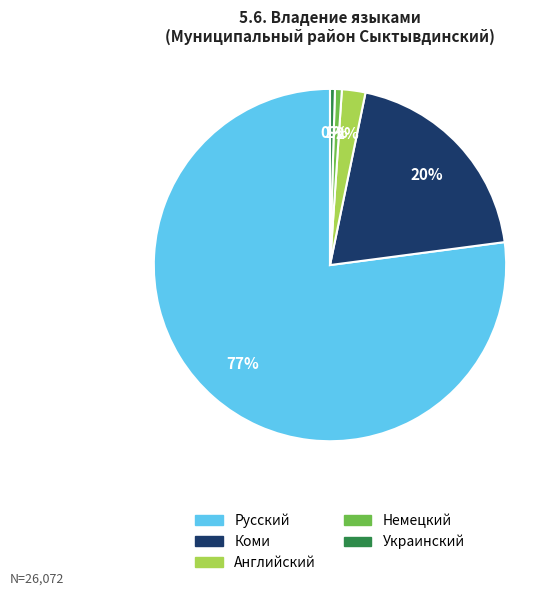

Is there a majority slice in this chart?

Yes